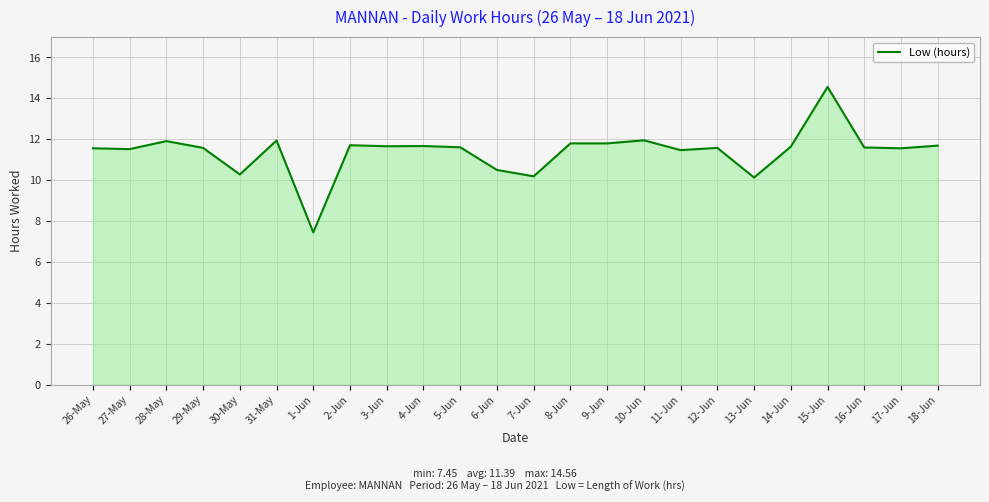

What is the minimum value shown in the chart?

7.5